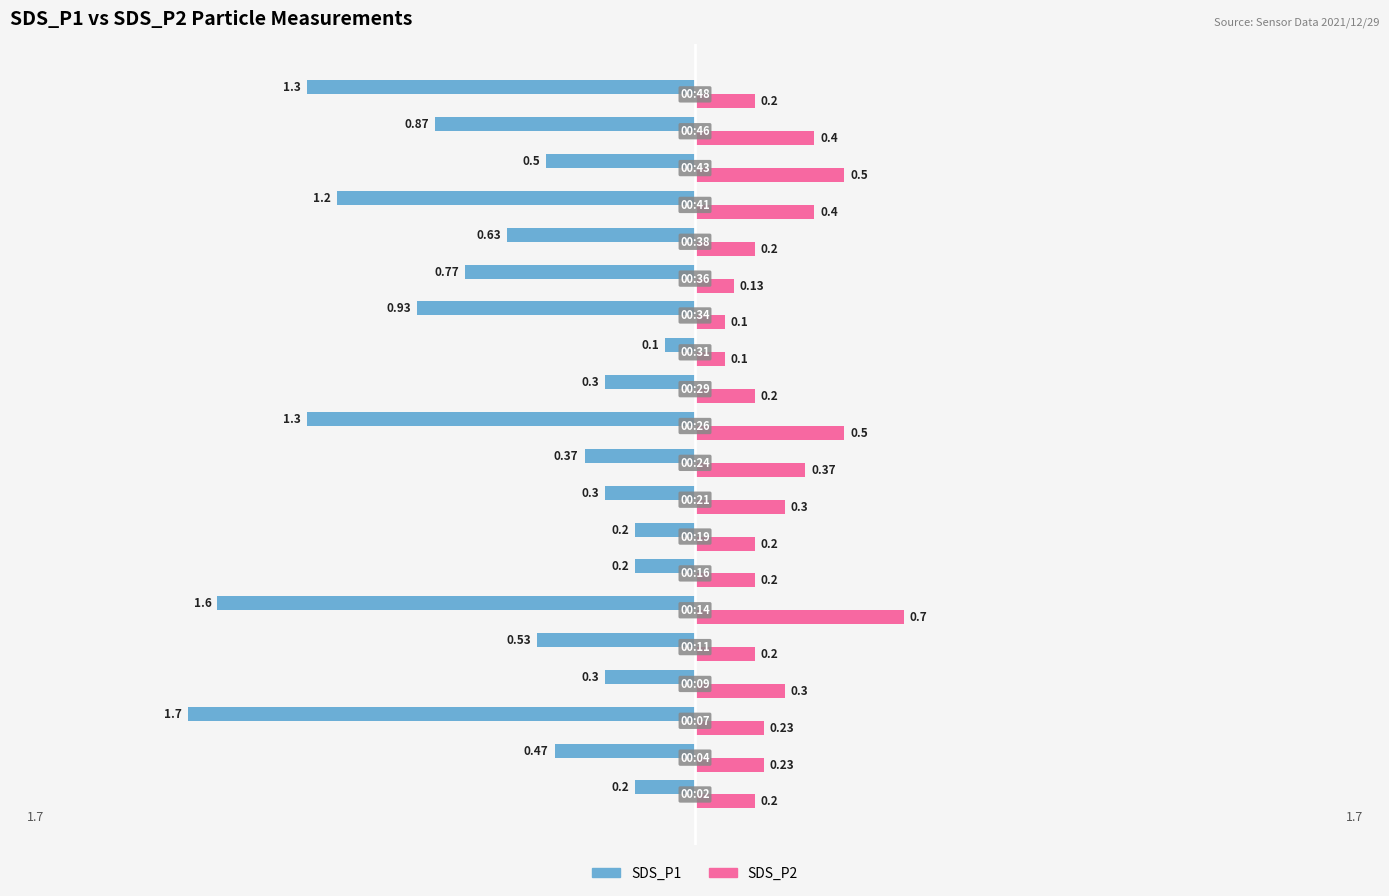

What is the difference between the maximum and minimum values in the SDS_P2 series?

0.6